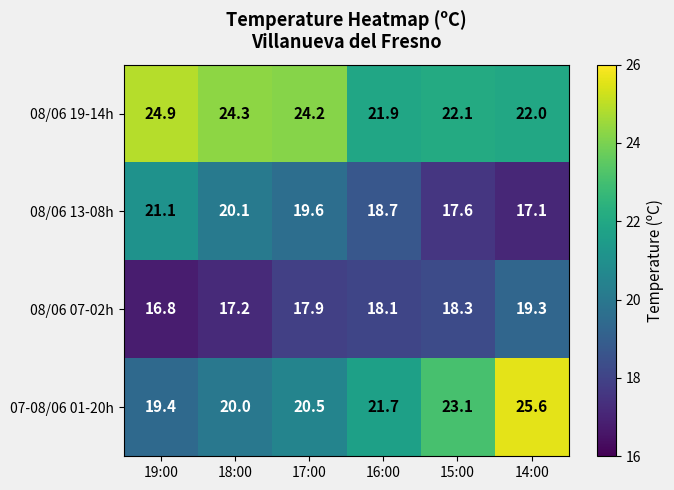

The value of 07-08/06 01-20h at 14:00 is 25.6. True or false?

True